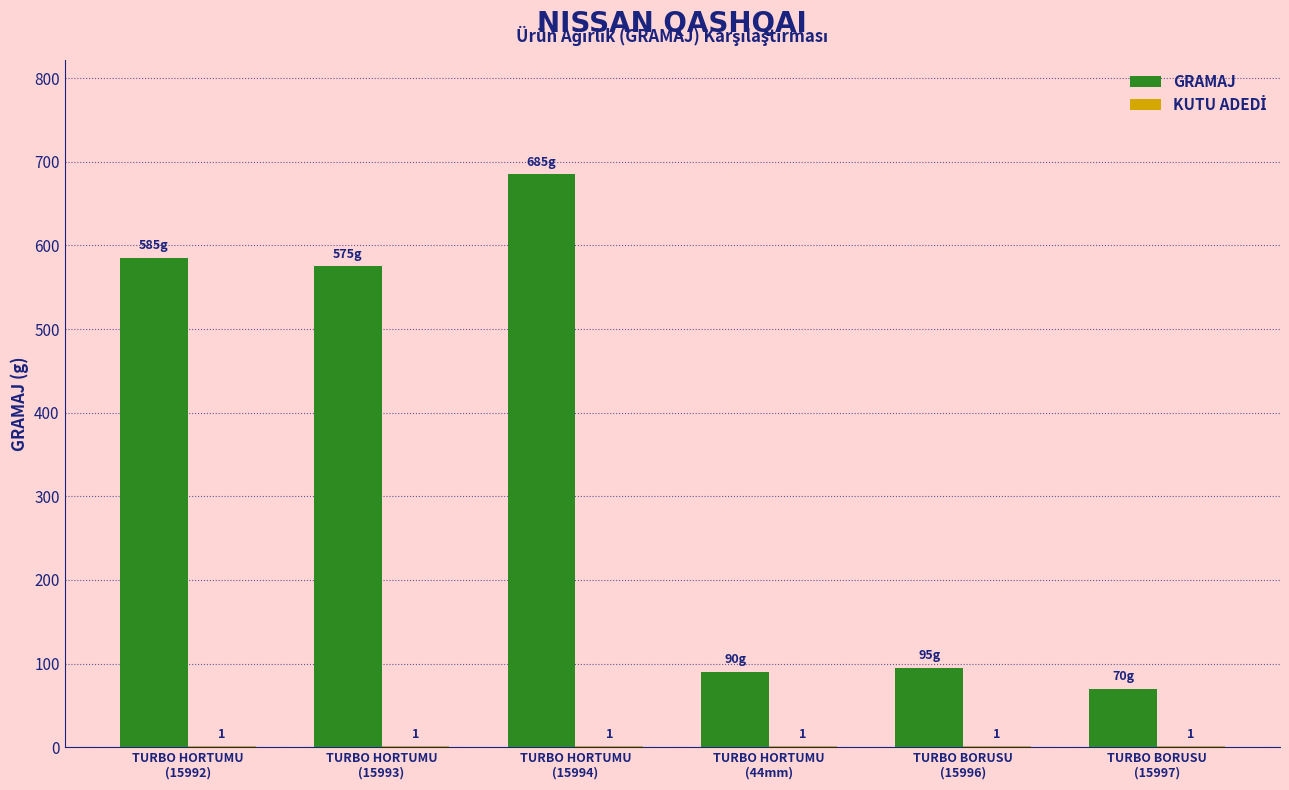

Are the bars grouped side by side (vs. stacked)?

Yes